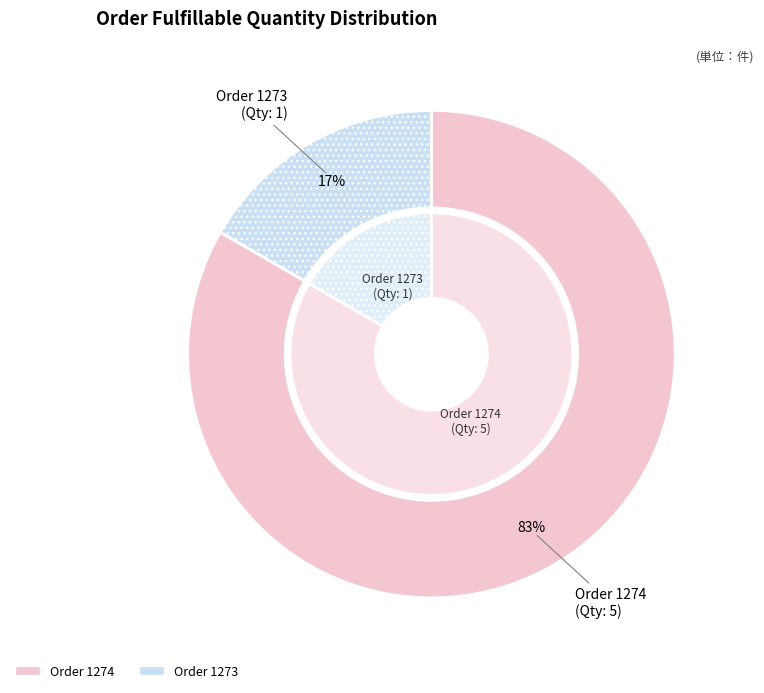

Does any single category account for the majority?

Yes